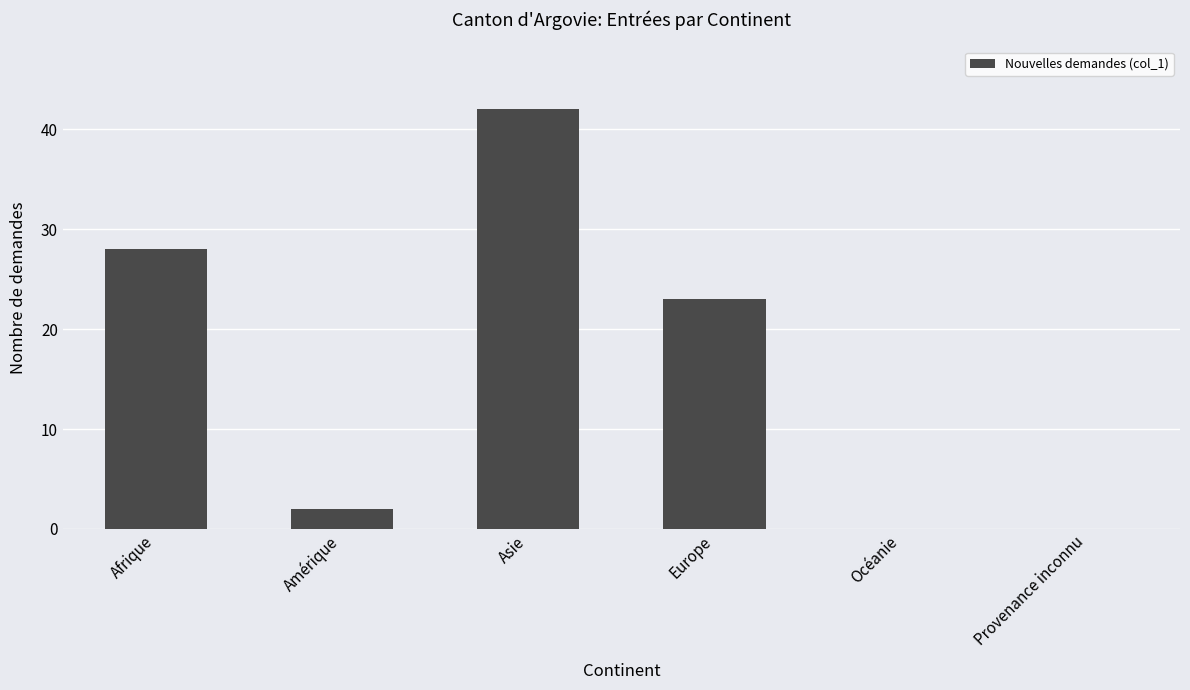

Reading right to left, what are all the values shown in this chart?

0	0	23	42	2	28